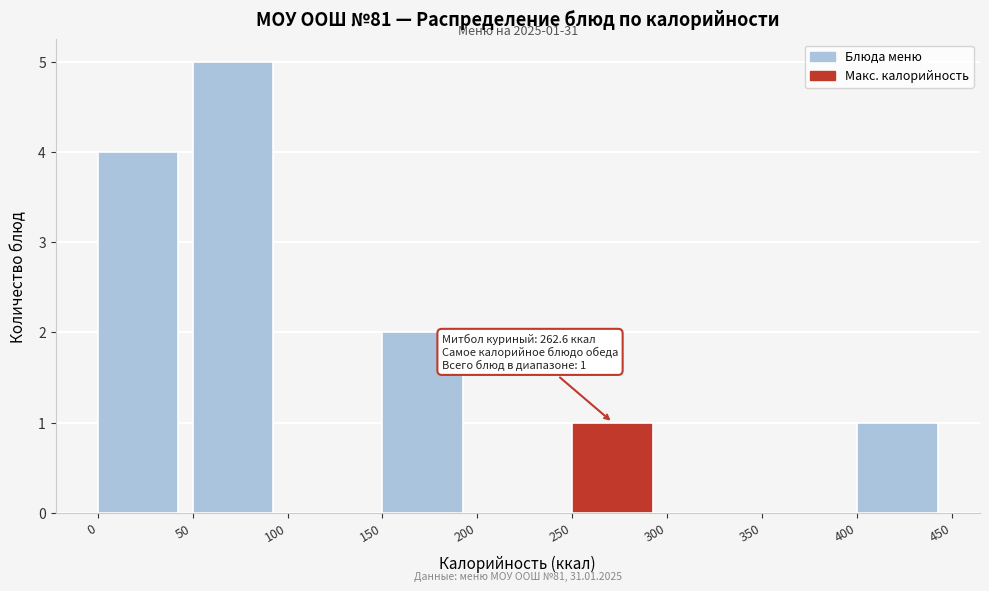

Which range on the x-axis has the tallest bar?

50 to 100